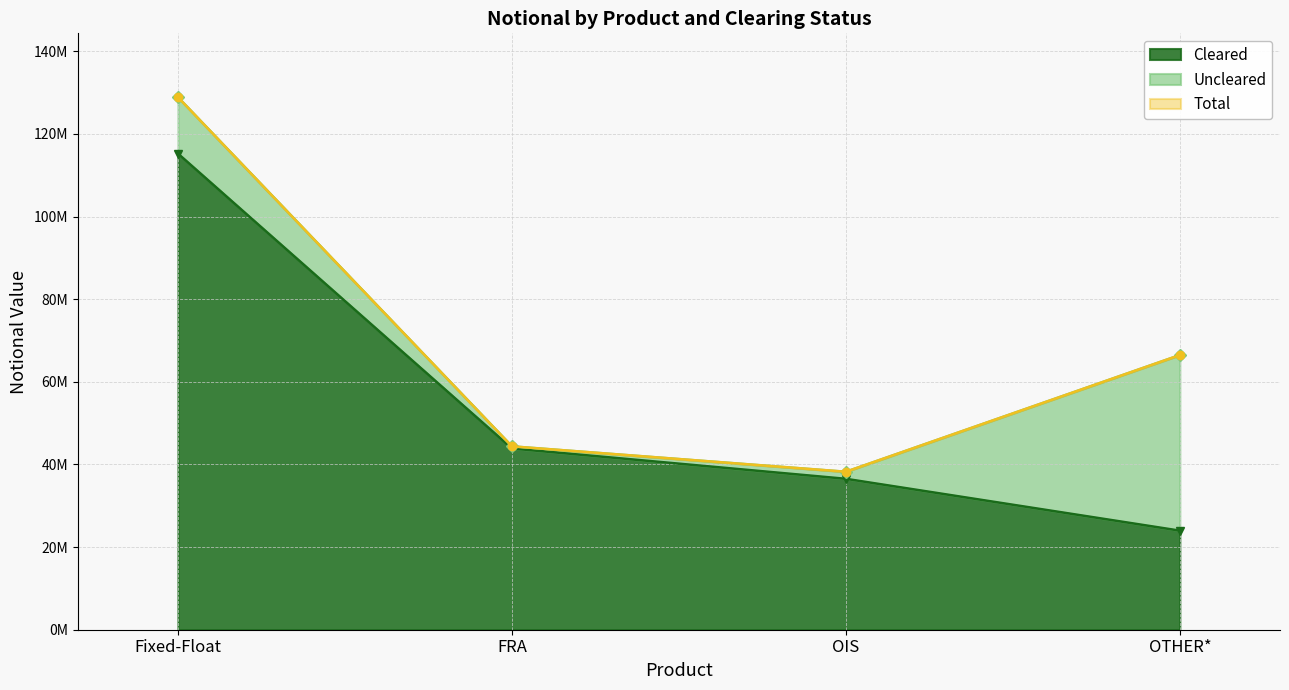

True or false: Cleared and Total cross at least once.

False